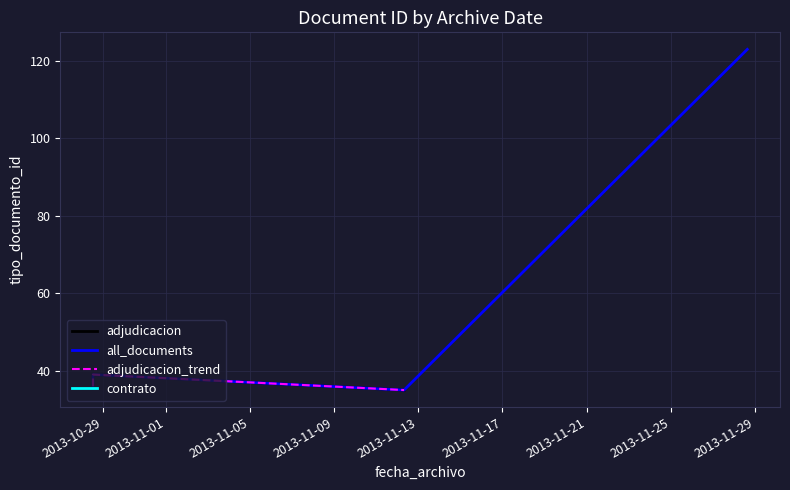

What is the ratio of the value at 2013-10-28 12:58:12 to the value at 2013-10-28 12:58:12?

1.0